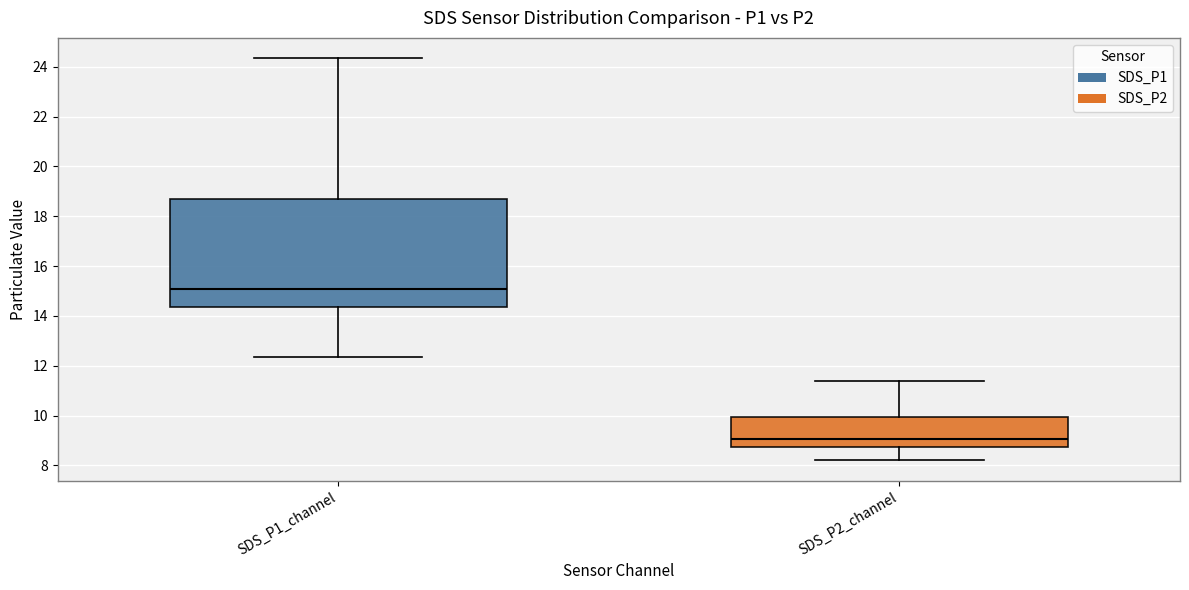

Reading left to right, read every box against the y-axis: the position of its median line, the range the box covers, and the ends of its whiskers. The values are not printed on the chart, so give them approximately, as read against the axis.

SDS_P1_channel: median 15.0, box 14.4 to 18.8, whiskers 12.4 to 24.4
SDS_P2_channel: median 9.0, box 8.8 to 10.0, whiskers 8.2 to 11.4